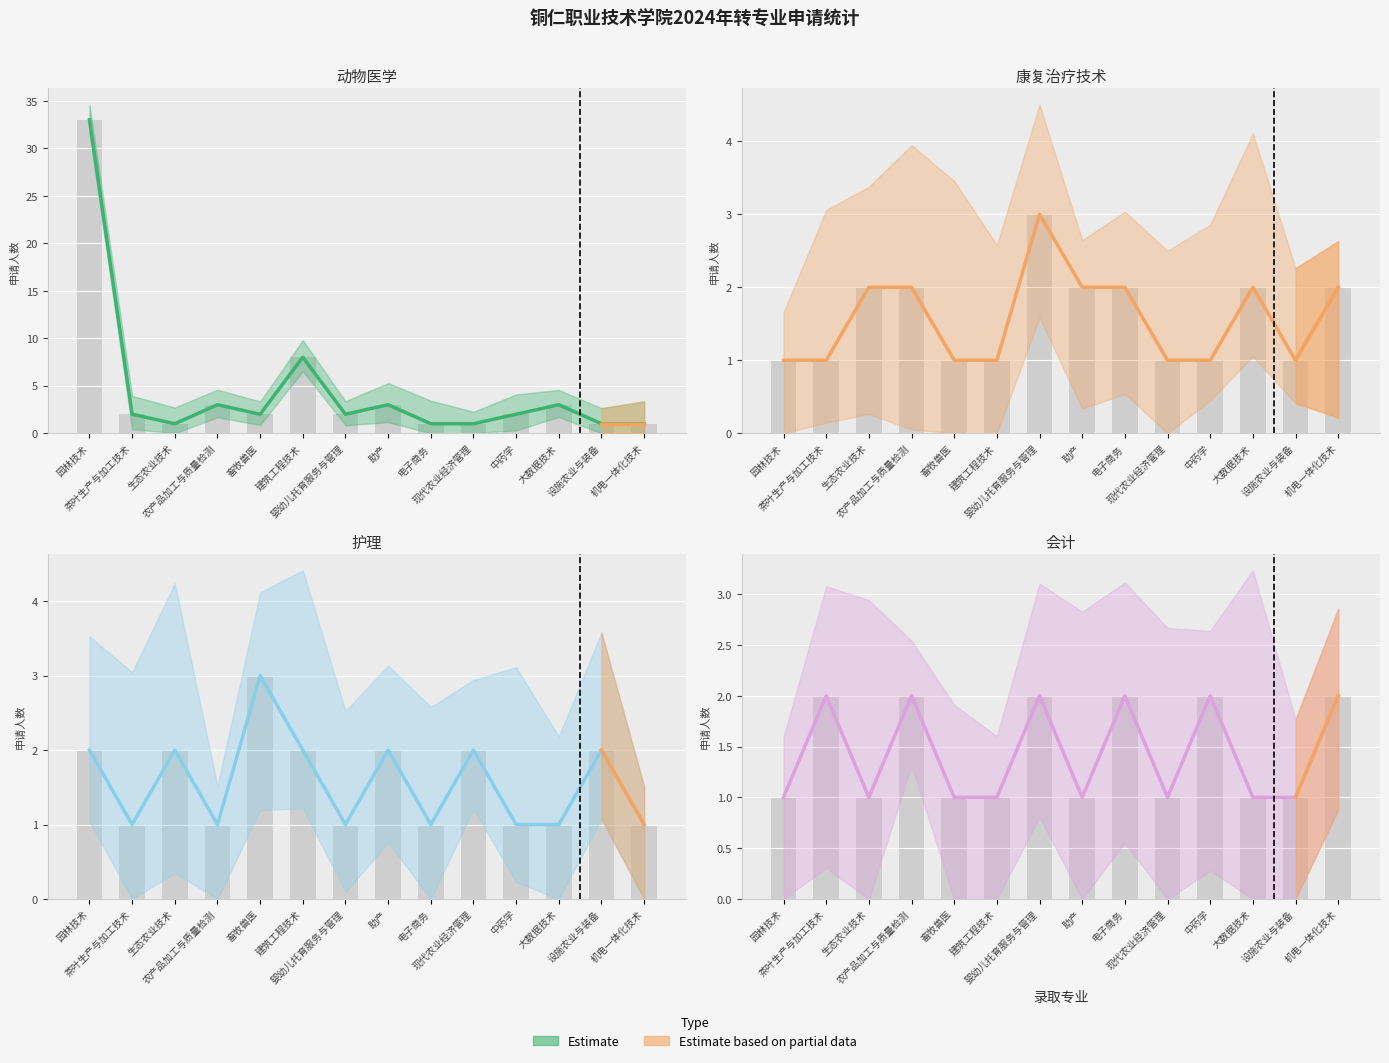

Which series has the largest total across all categories?

动物医学